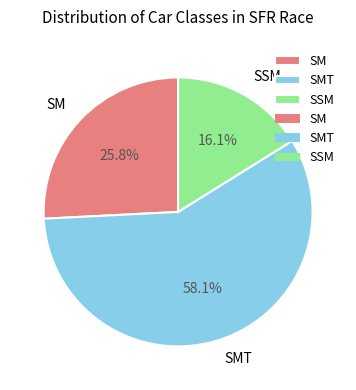

What portion of the pie excludes SM?

74.2%